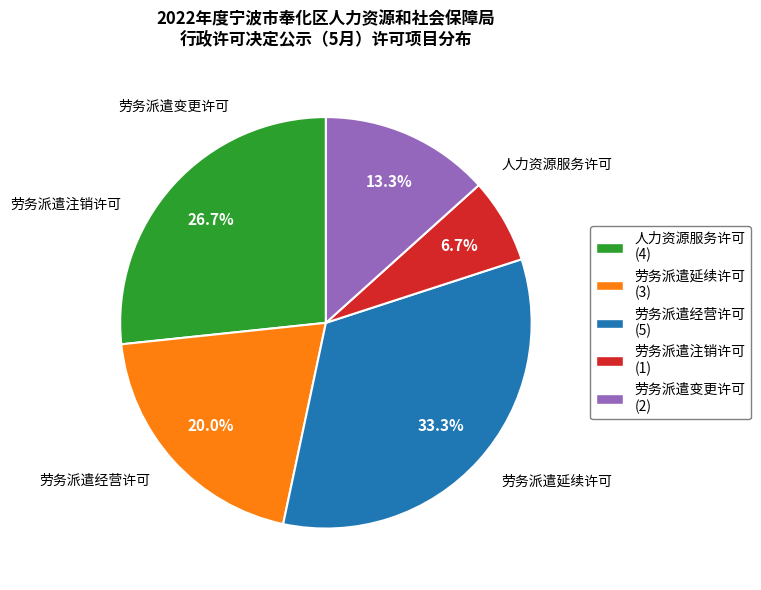

The 劳务派遣经营许可 slice represents 46% of the pie. True or false?

False